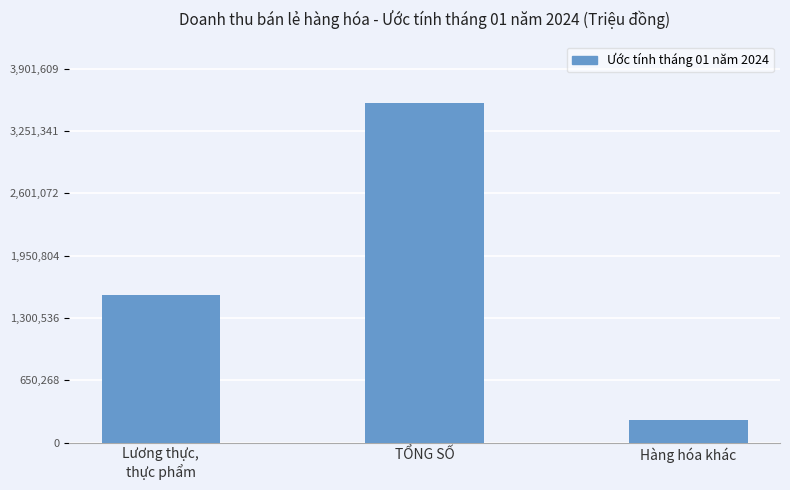

At which category does the chart reach its minimum across all series?

Hàng hóa khác